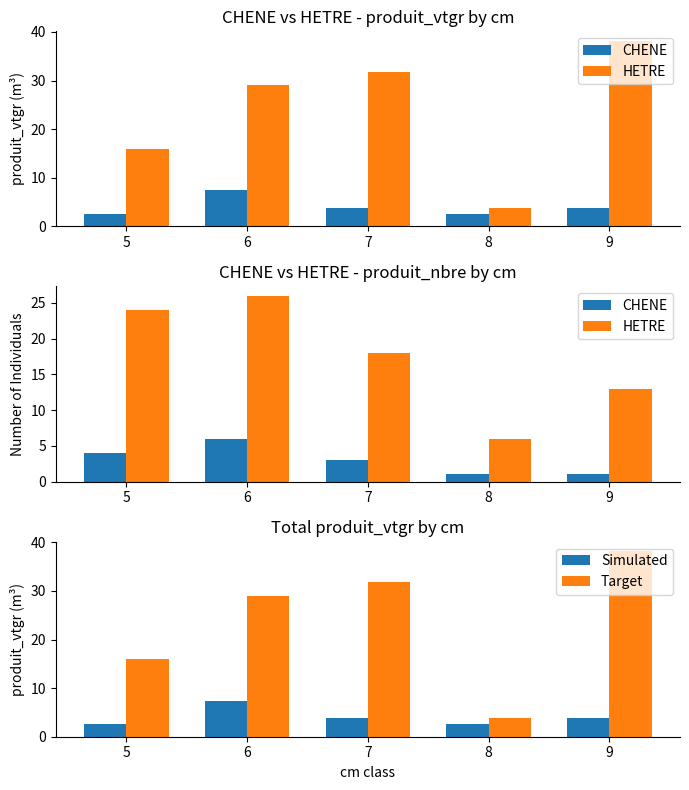

Reading right to left, list all the values displayed in this chart.

CHENE: 1.0	1.0	3.0	6.0	4.0
HETRE: 13.0	6.0	18.0	26.0	24.0
Simulated: 3.9	2.7	3.8	7.4	2.6
Target: 38.2	3.8	31.8	29.0	15.9